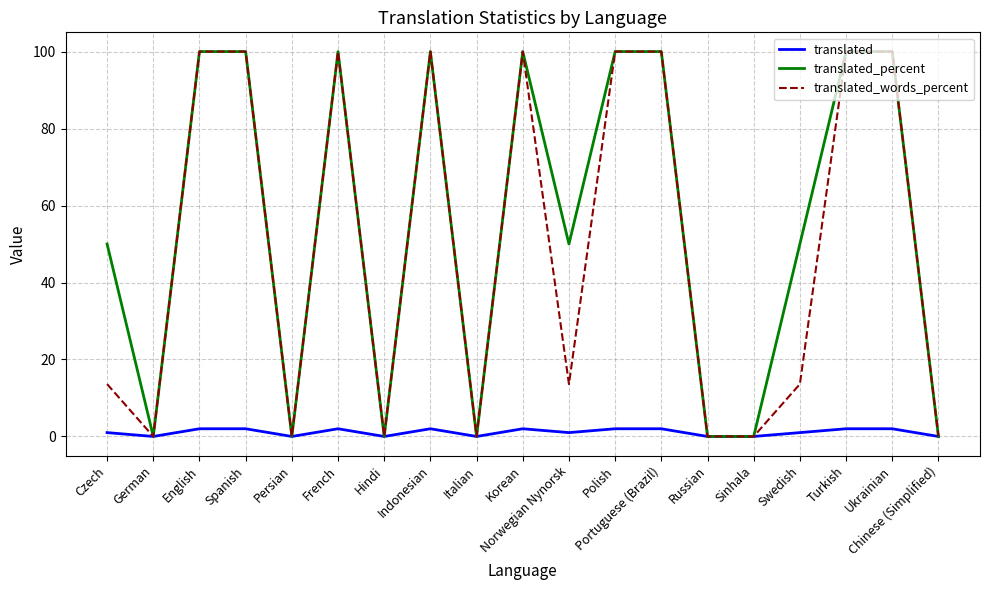

Is the value of translated at French greater than the value of translated_percent at Swedish?

No